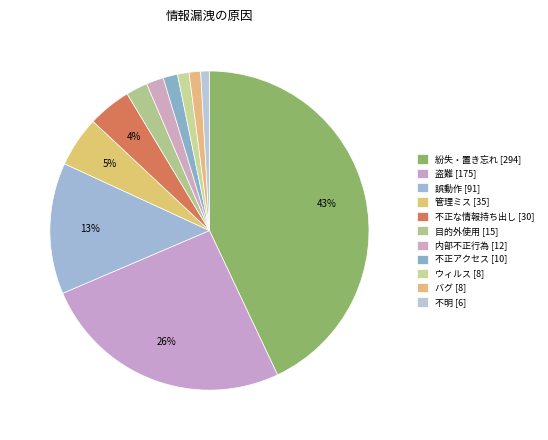

Rank the categories by value from lowest to highest.

不明, ウィルス, バグ, 不正アクセス, 内部不正行為, 目的外使用, 不正な情報持ち出し, 管理ミス, 誤動作, 盗難, 紛失・置き忘れ